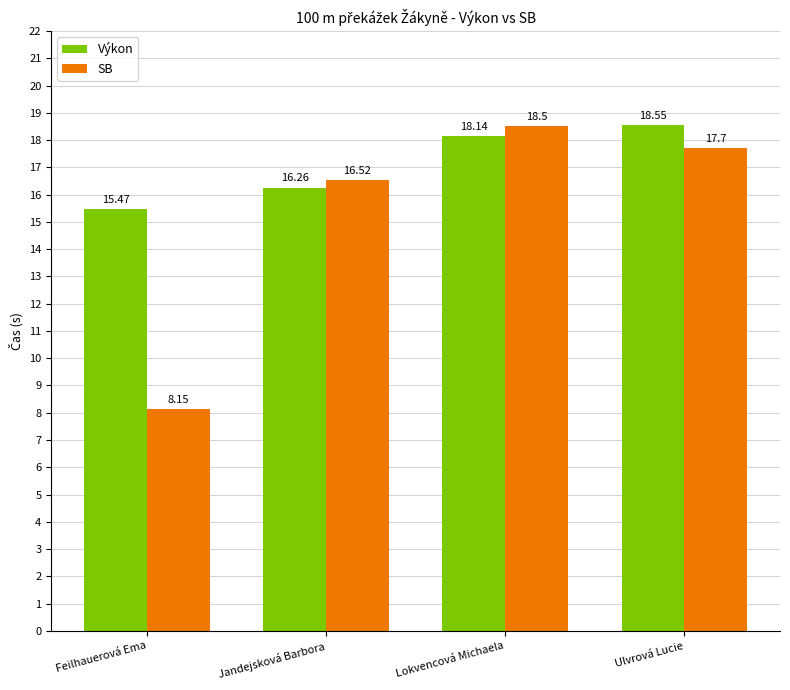

Which category has the lowest value in the Výkon series?

Feilhauerová Ema